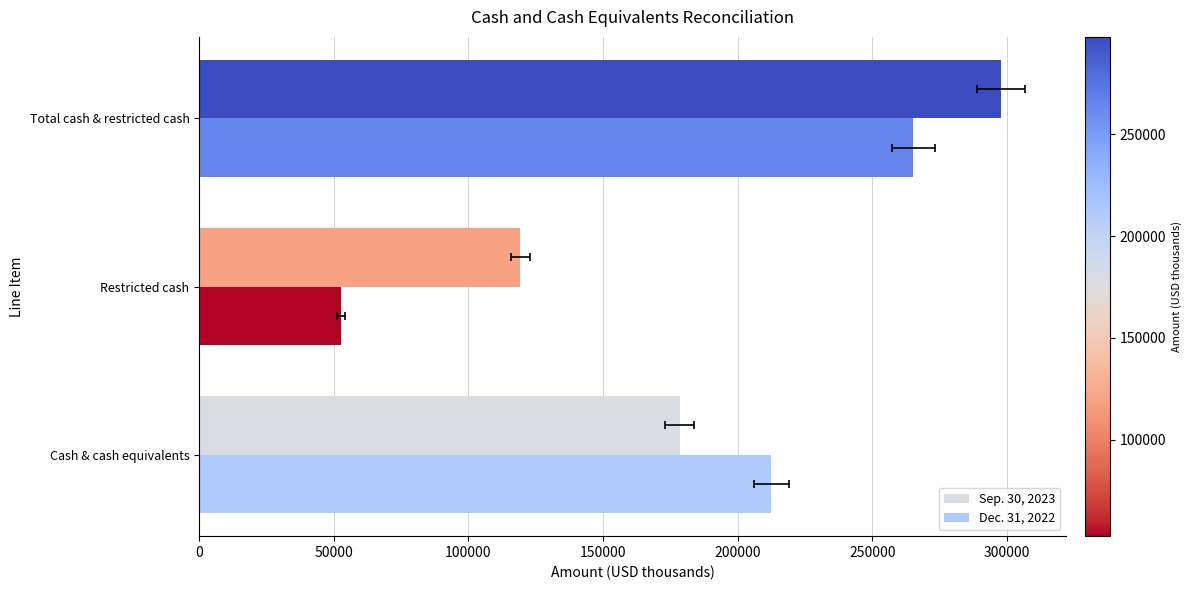

How many groups of bars are there?

3